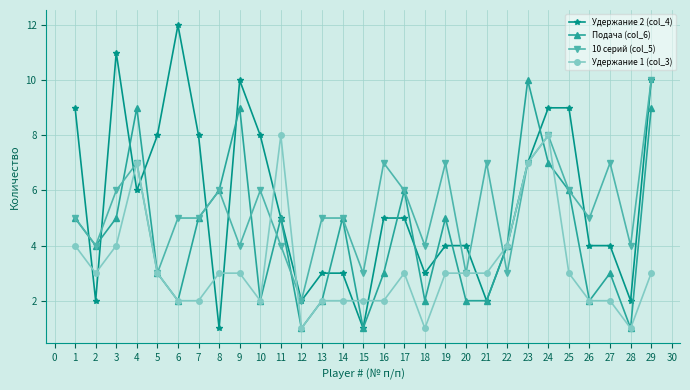

What is the maximum value shown in the chart?

12